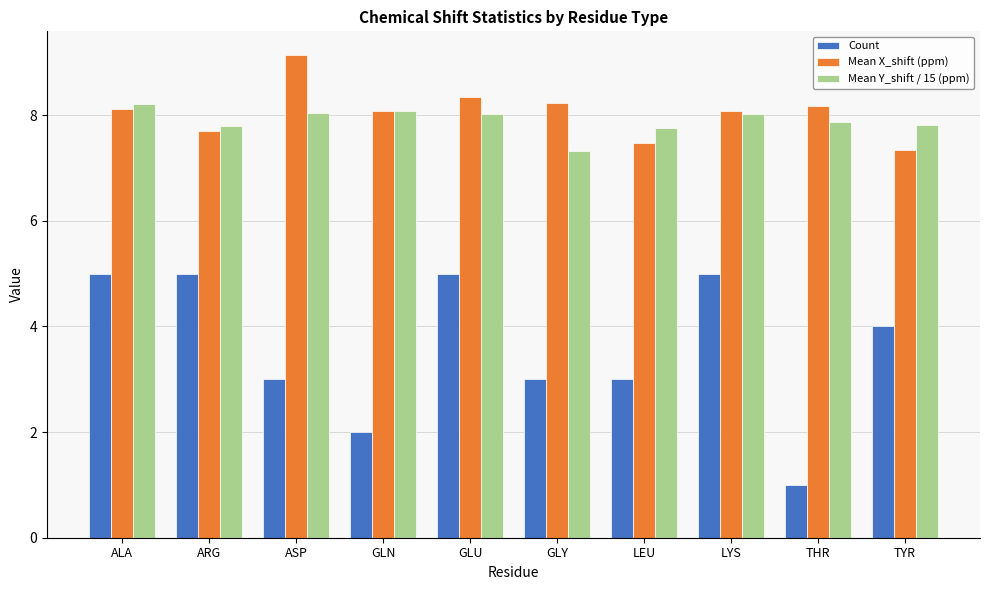

What is the difference between the second highest and second lowest values in the Mean Y_shift / 15 (ppm) series?

0.3